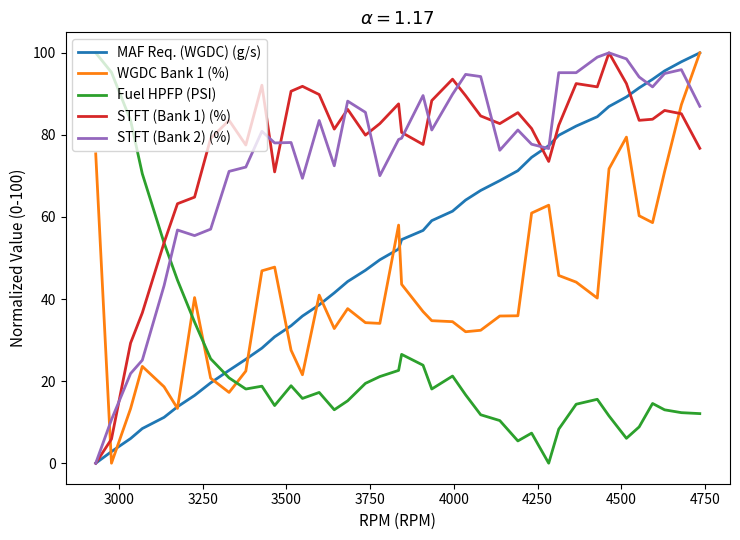

What is the maximum value for Fuel HPFP (PSI)?

100.0